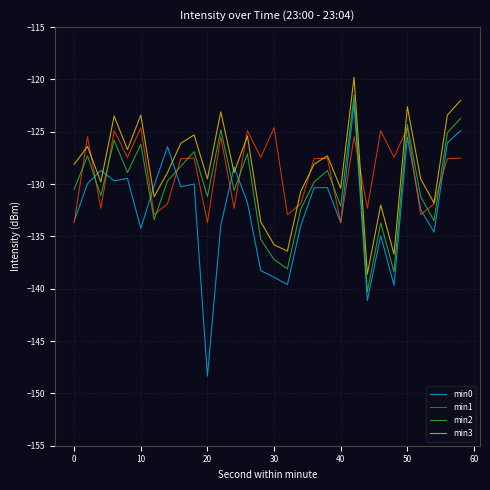

What is the average value of the min1 series?

-128.8